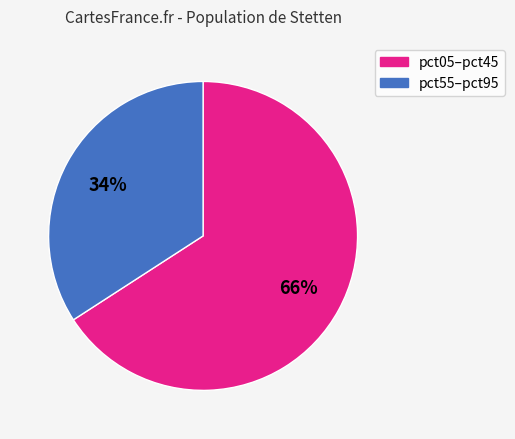

To the nearest percent, what is the average slice percentage?

50%